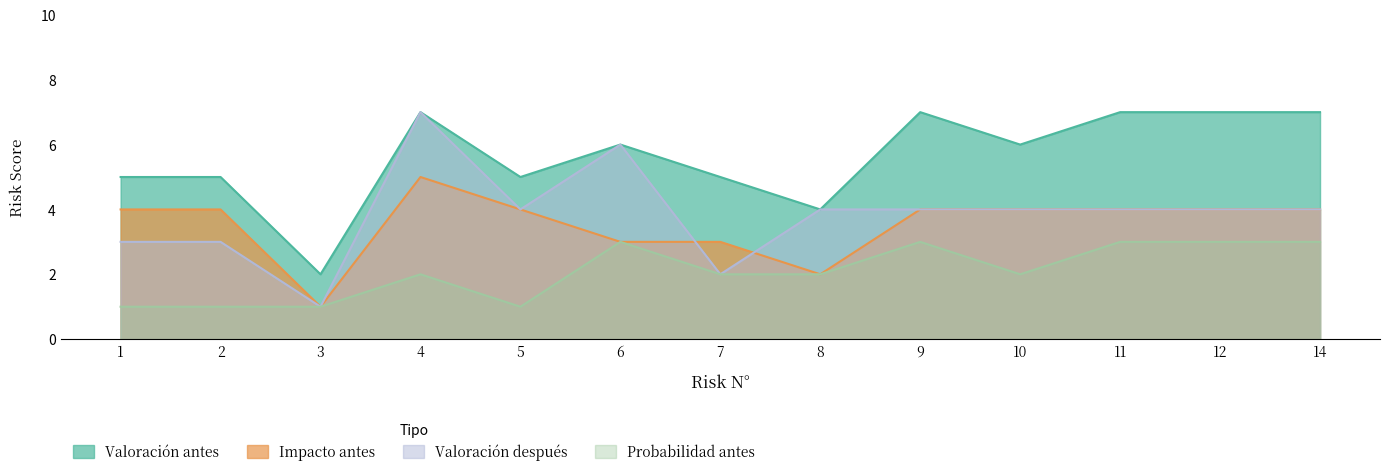

At which category is the sum across all series the highest?

4